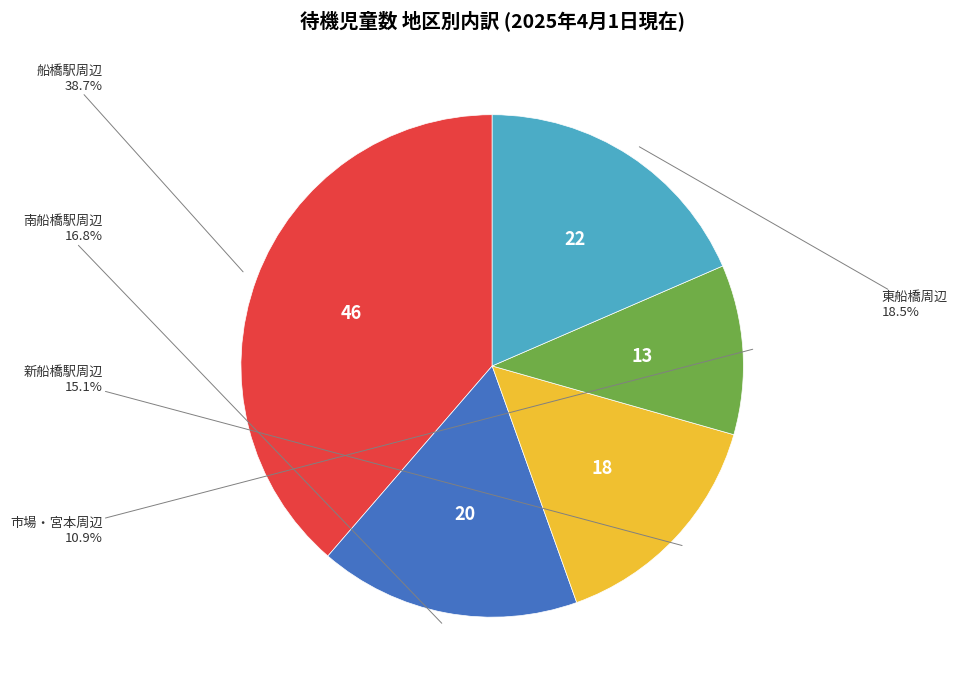

Does any single category account for the majority?

No